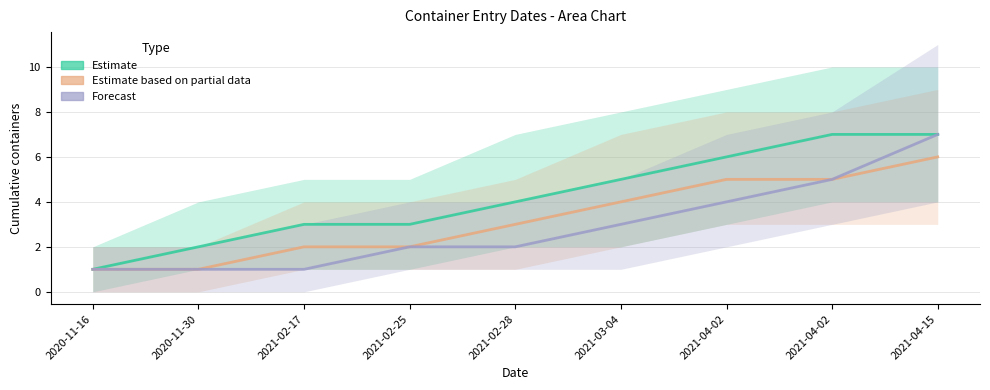

What is the minimum value shown in the chart?

1